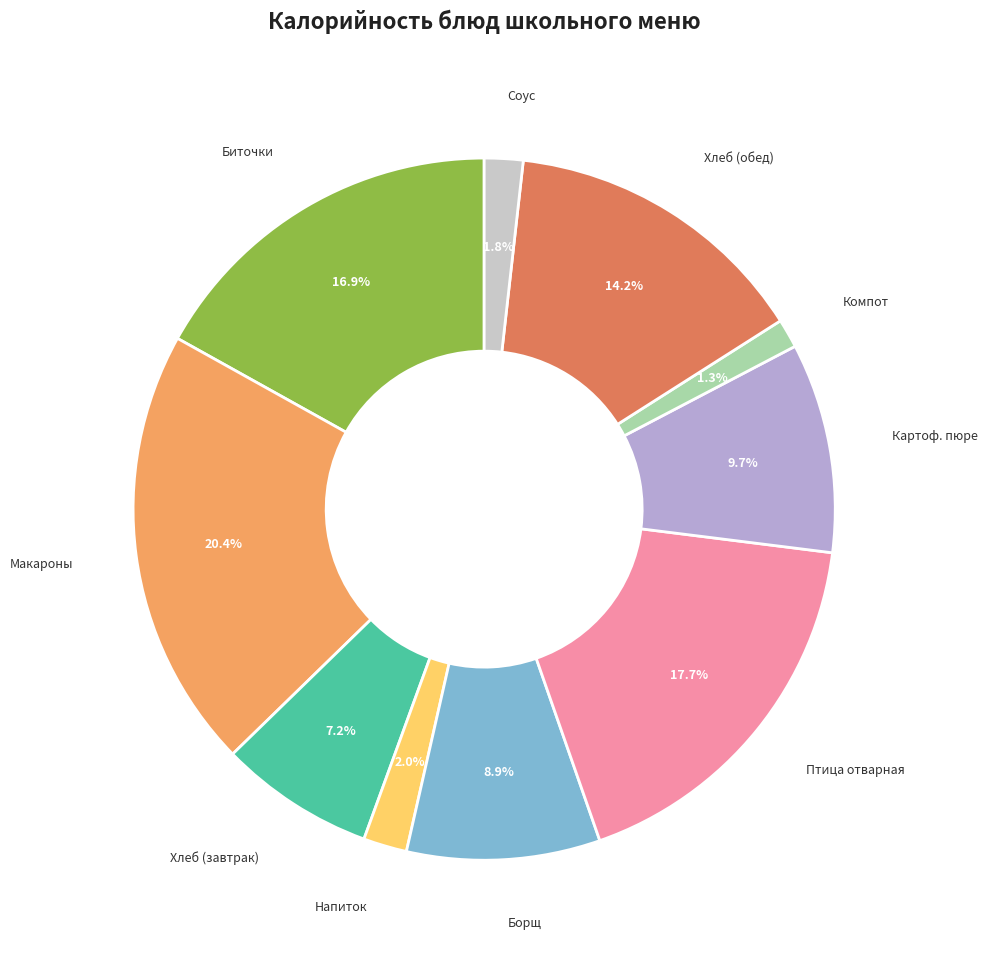

Is there any slice that represents more than half of the pie?

No